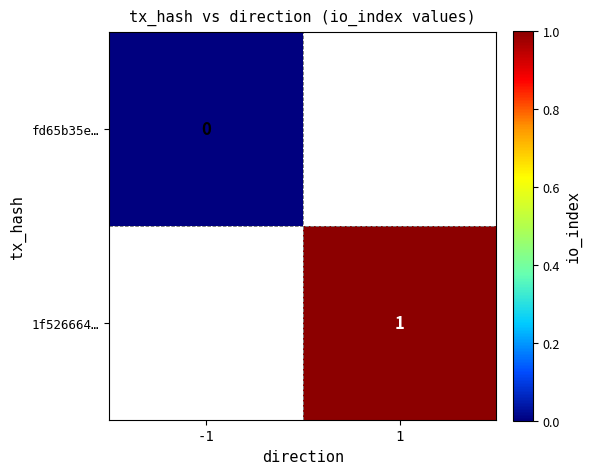

Is the value of 1f526664… at -1 greater than the value of fd65b35e… at 1?

No